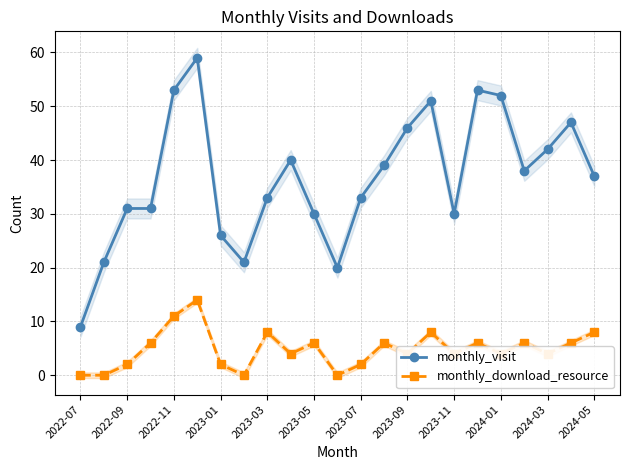

True or false: monthly_download_resource and monthly_visit cross at least once.

False